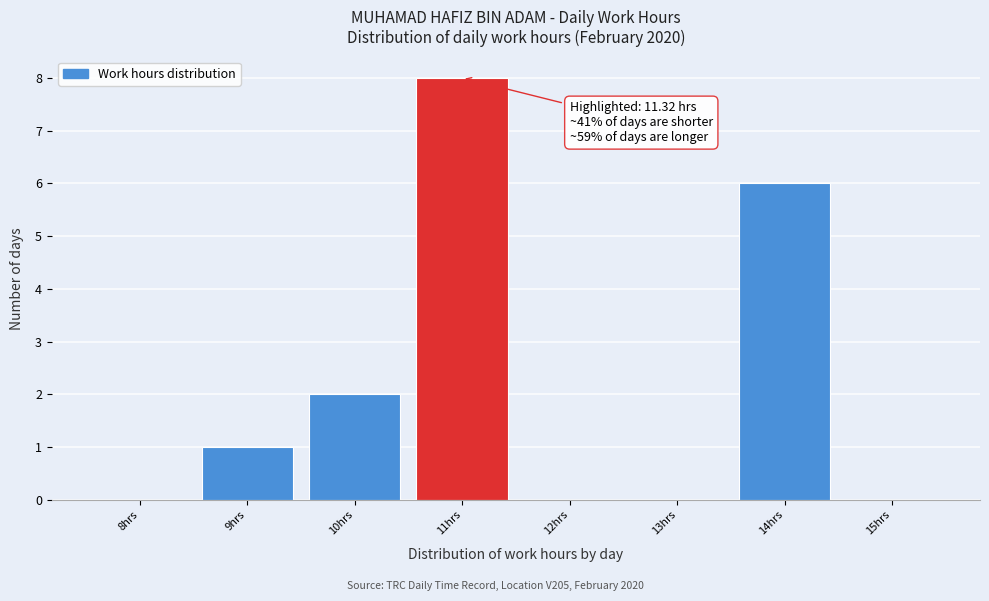

Reading left to right, transcribe all the data shown in this chart.

8hrs=0	9hrs=1	10hrs=2	11hrs=8	12hrs=0	13hrs=0	14hrs=6	15hrs=0